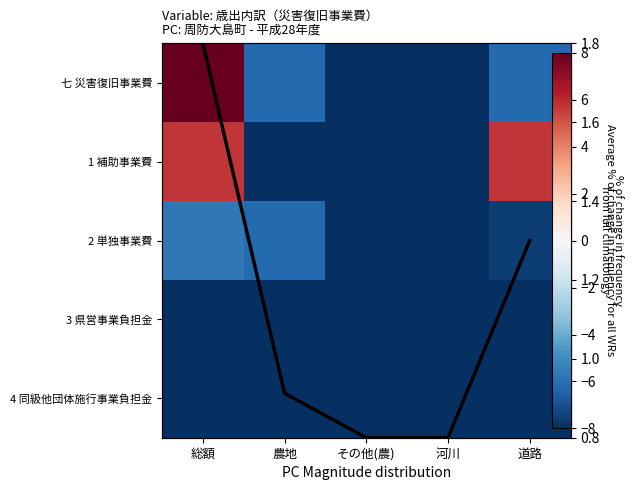

True or false: 七 災害復旧事業費 has a value of -3.6 at 河川.

False